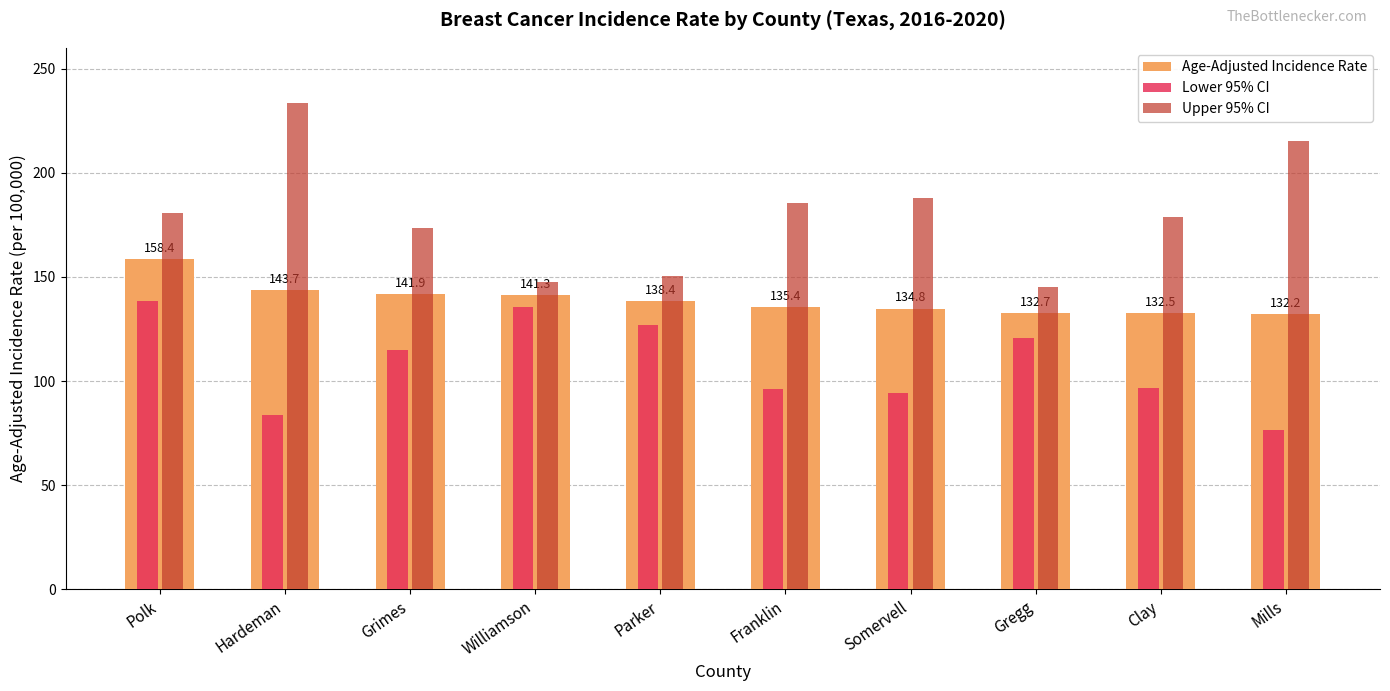

Is it true that Lower 95% CI equals 168.3 at Clay?

False